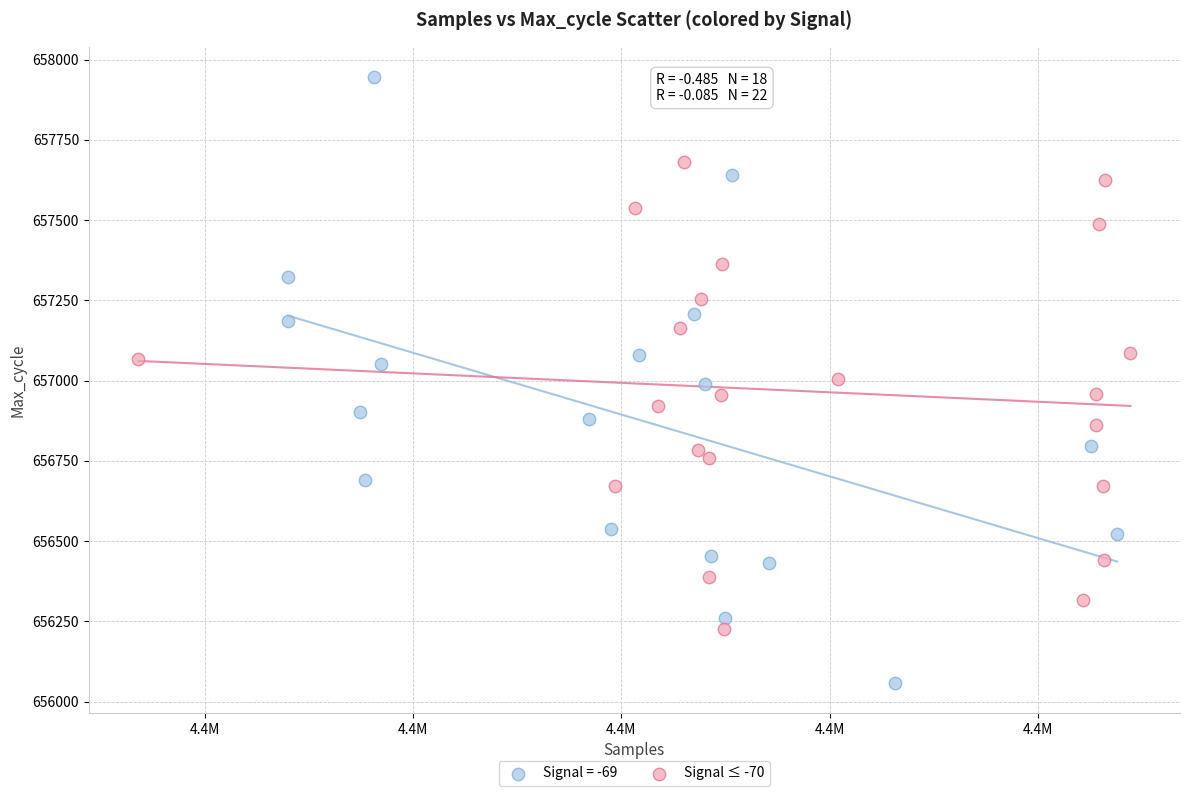

Which series contains the highest Y value?

Signal = -69